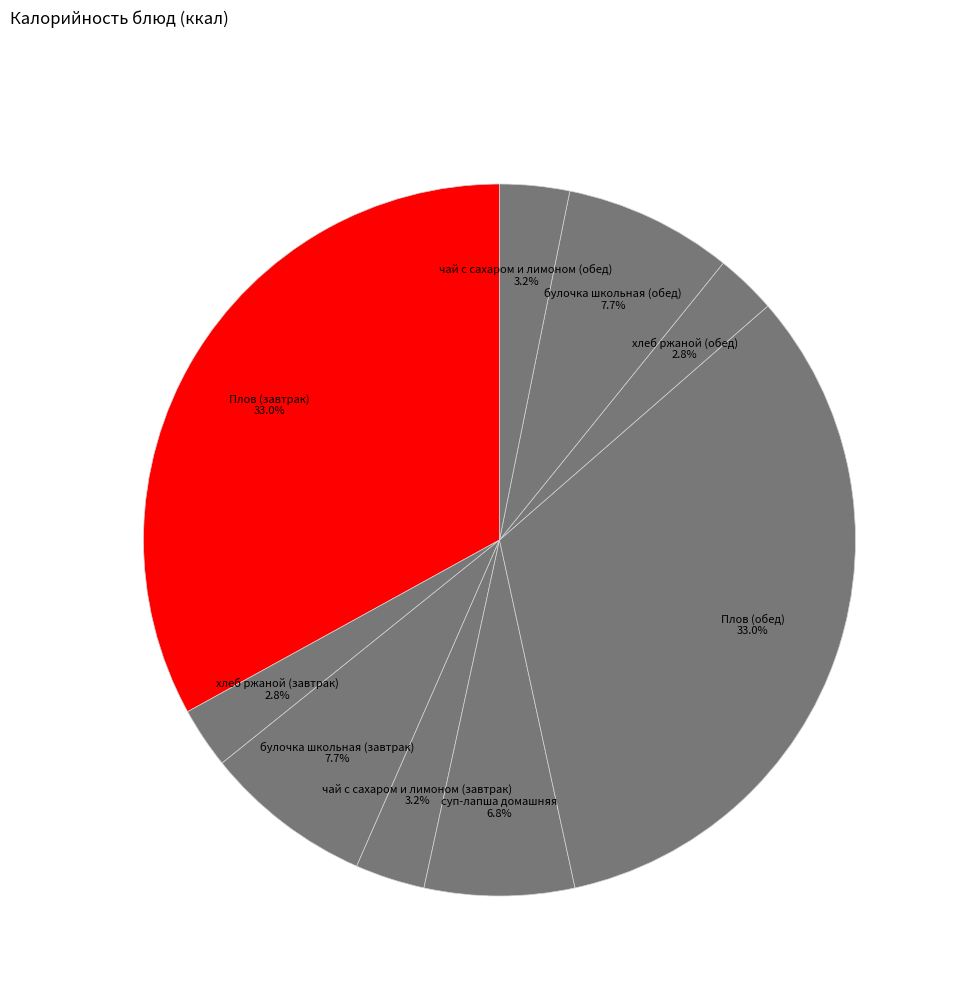

The суп-лапша домашняя slice represents 7% of the pie. True or false?

True